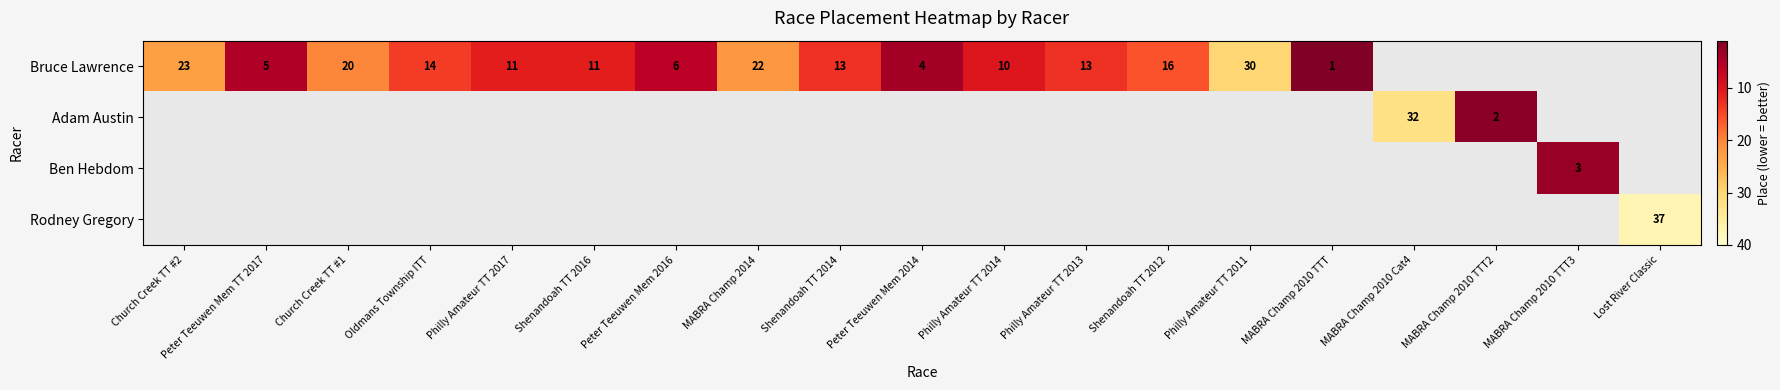

True or false: Bruce Lawrence has a value of 20 at Church Creek TT #1.

True